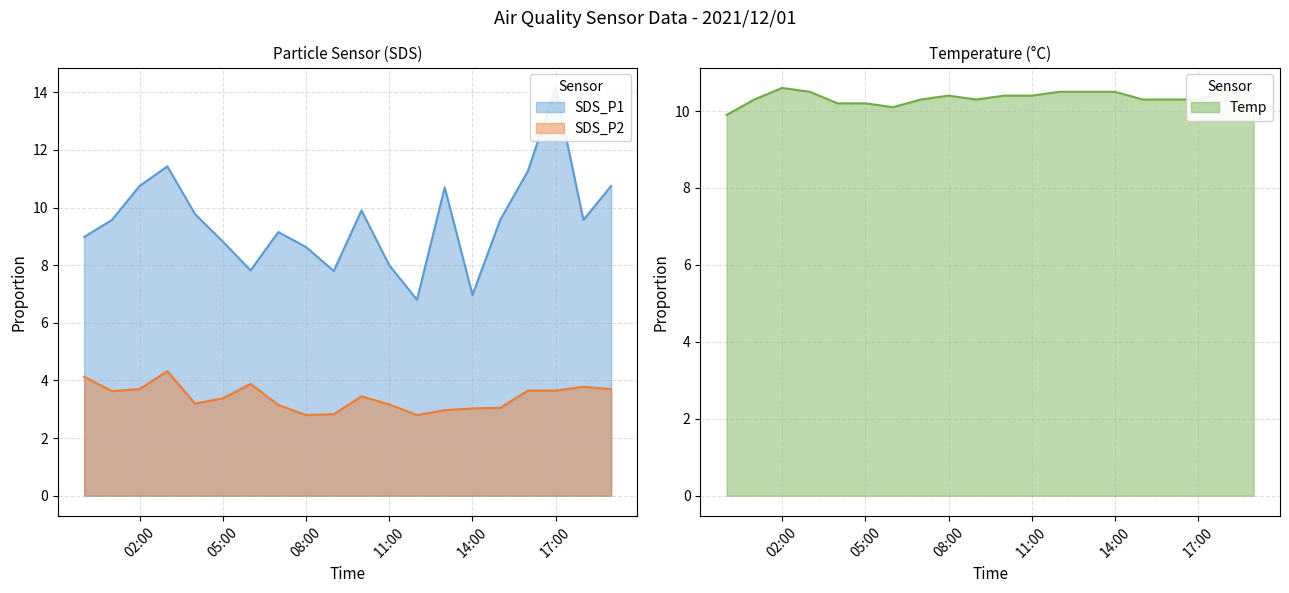

True or false: SDS_P1 and Temp intersect in this chart.

True